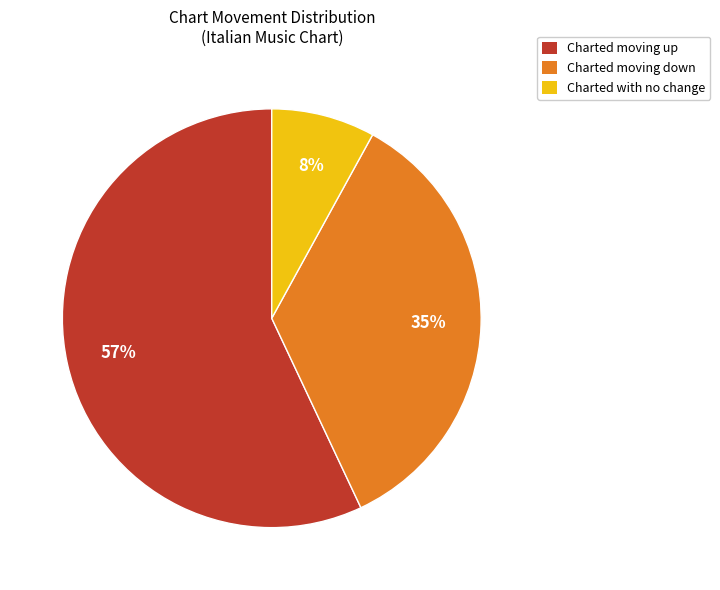

What percentage is the Charted moving down slice, to the nearest percent?

35%